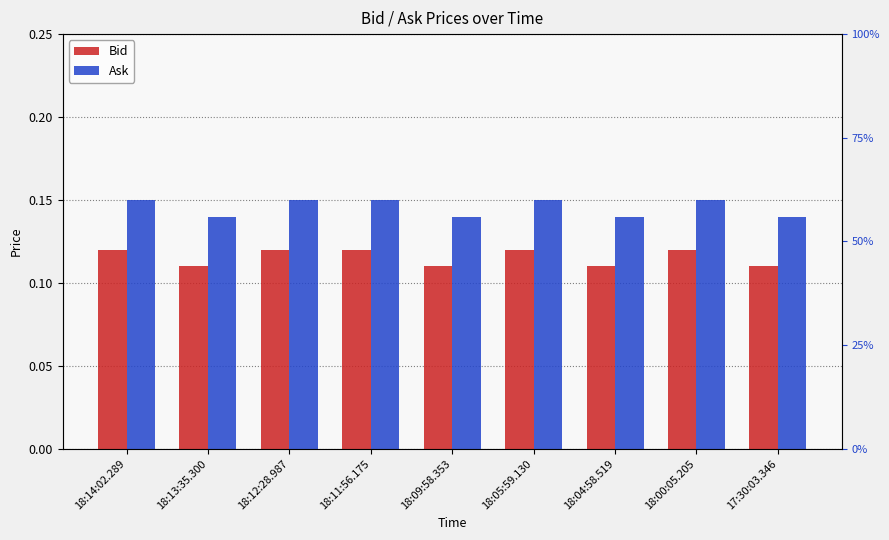

Reading left to right, list all the values displayed in this chart.

Bid: 0.1	0.1	0.1	0.1	0.1	0.1	0.1	0.1	0.1
Ask: 0.1	0.1	0.1	0.1	0.1	0.1	0.1	0.1	0.1